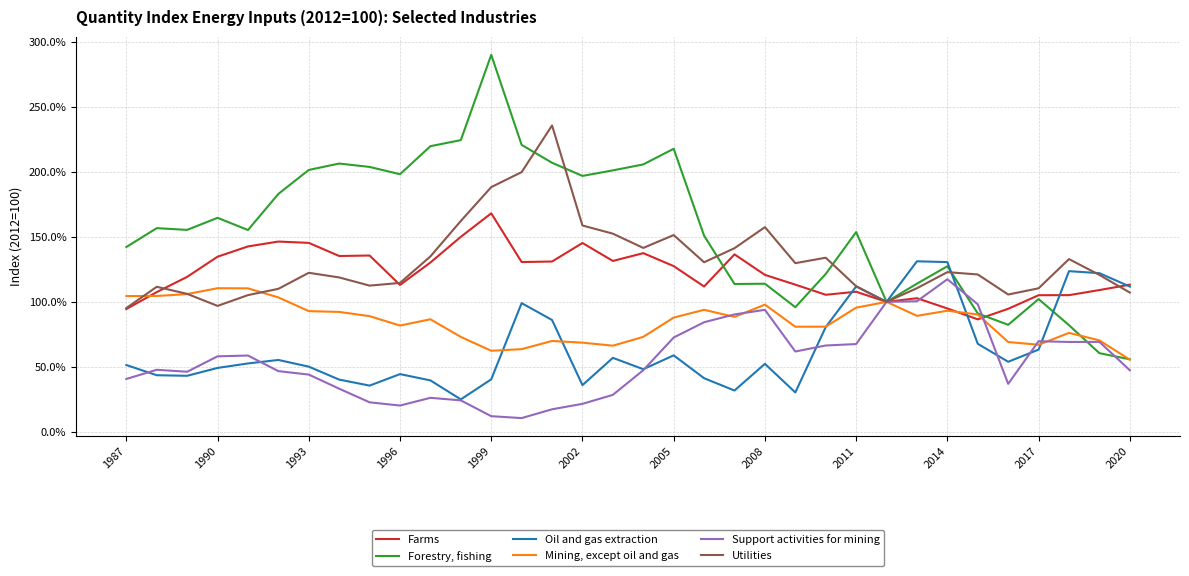

How many interior local peaks does the Oil and gas extraction series have?

9